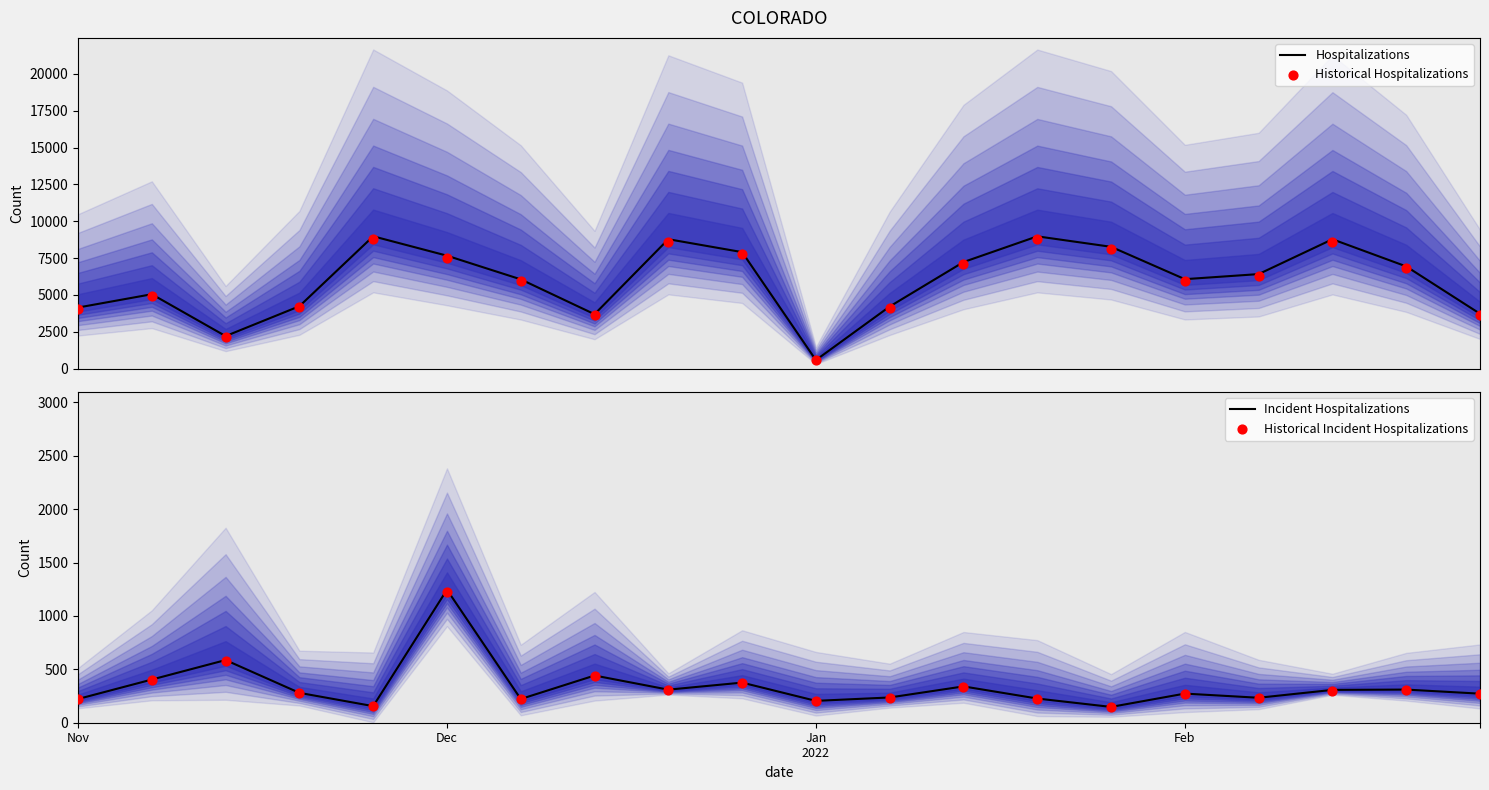

Which series has the widest spread of Y values?

Hospitalizations